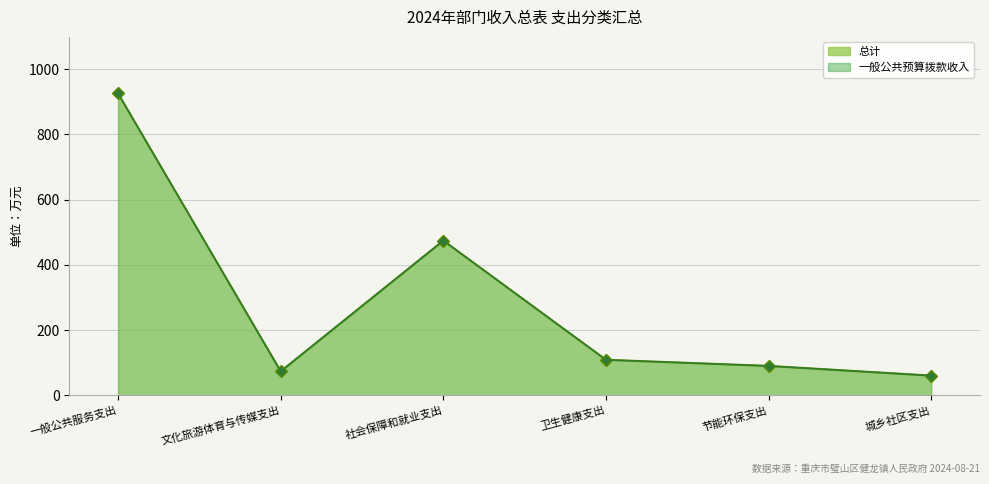

What is the difference between the 总计 values at 城乡社区支出 and 社会保障和就业支出?

414.3